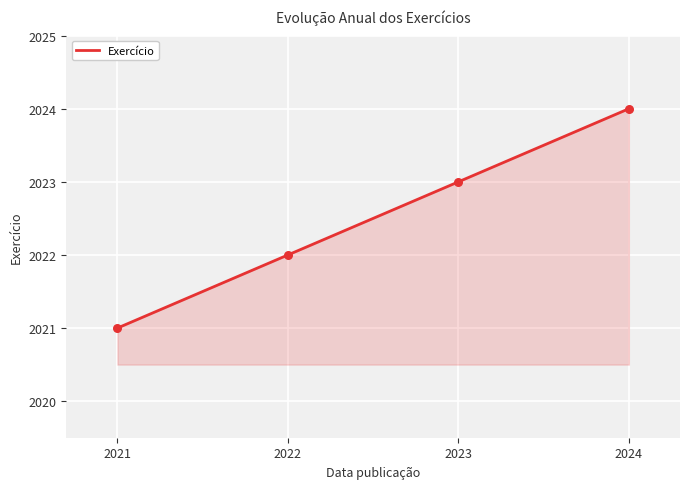

What is the ratio of the value at 2022 to the value at 2021?

1.0